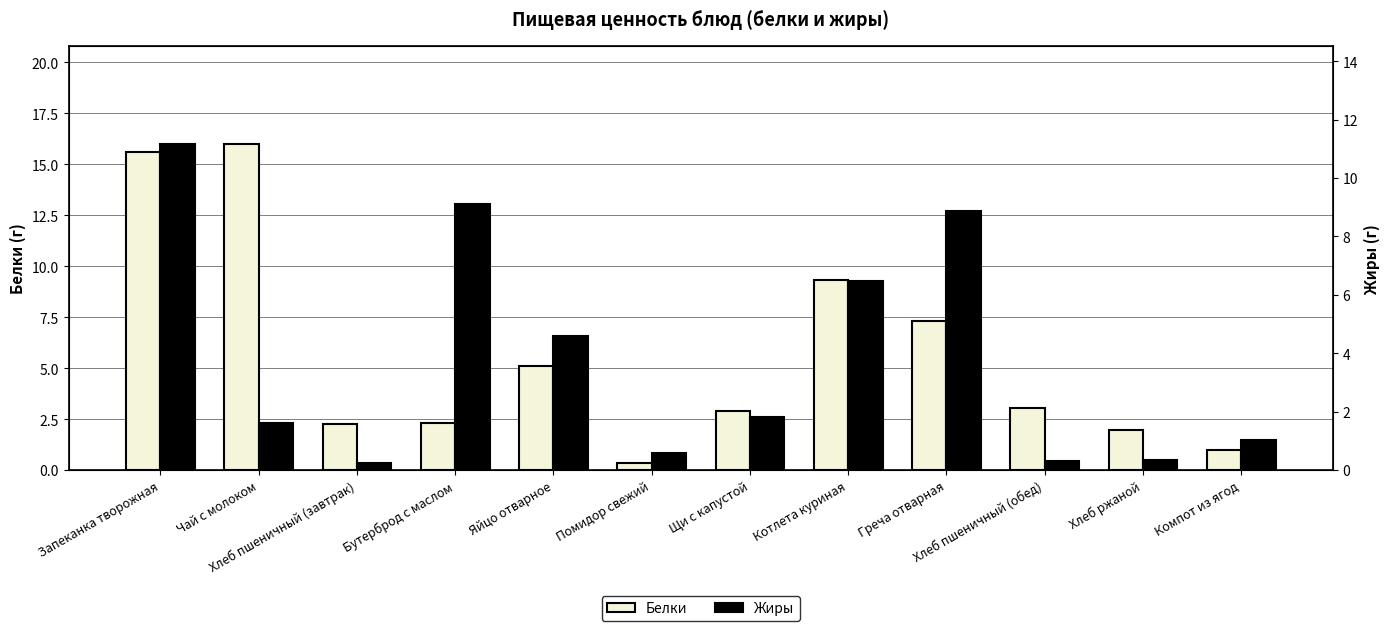

What are all the series names shown in the legend?

Белки, Жиры